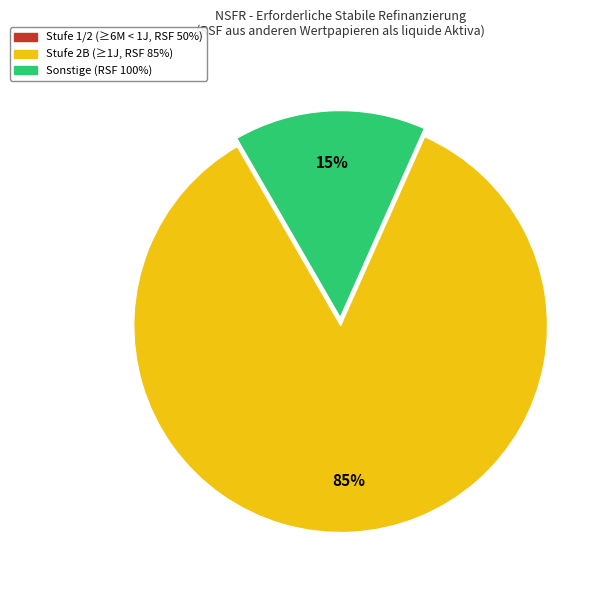

To the nearest percent, what is the difference between the largest and smallest slice percentages?

85%